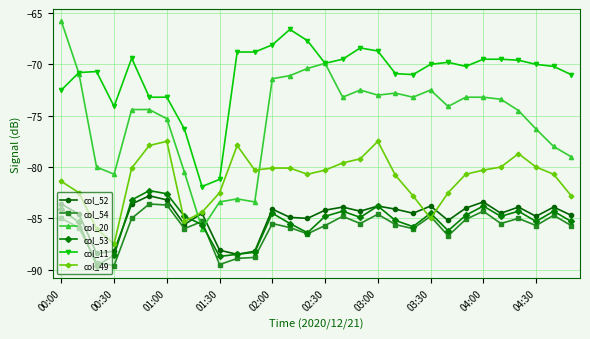

True or false: col_49 has more than 2 interior local peaks.

True